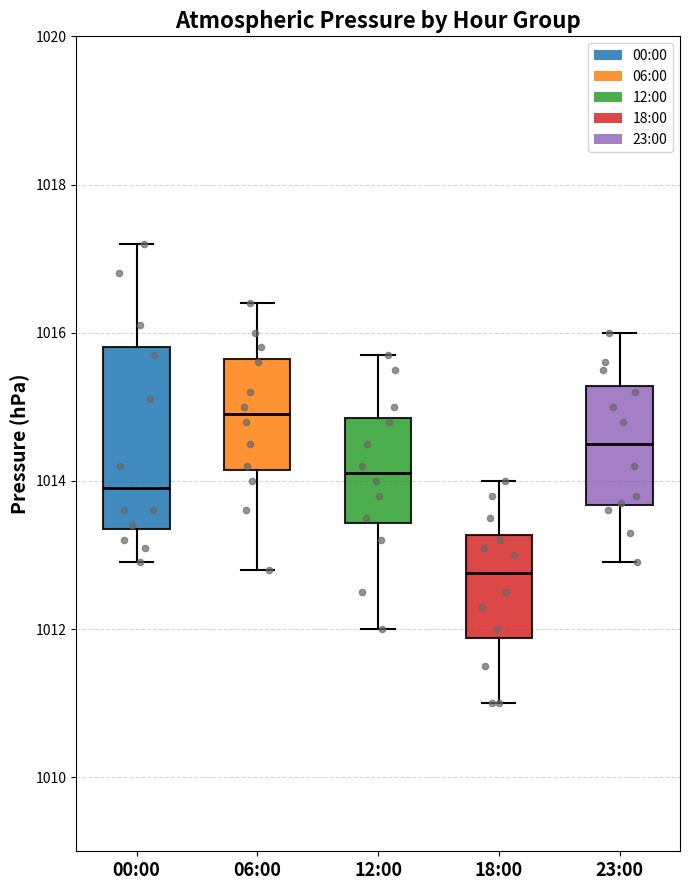

Which box is the tallest, from its lower edge to its upper edge?

00:00